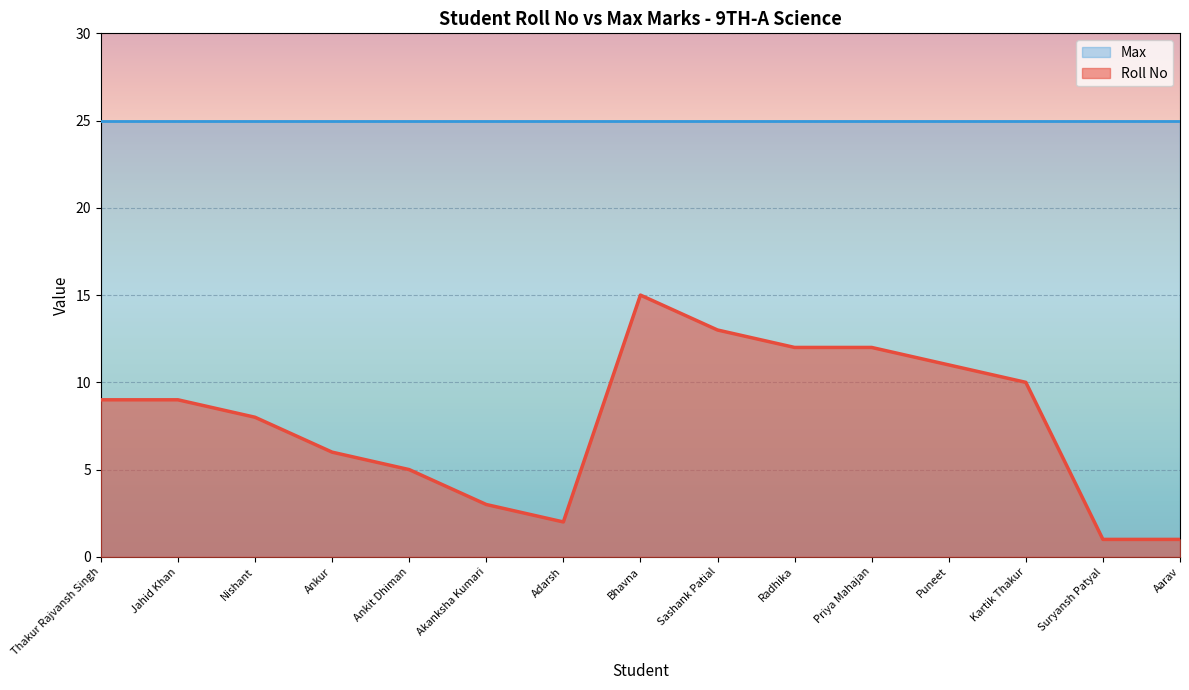

What is the minimum value shown in the chart?

1